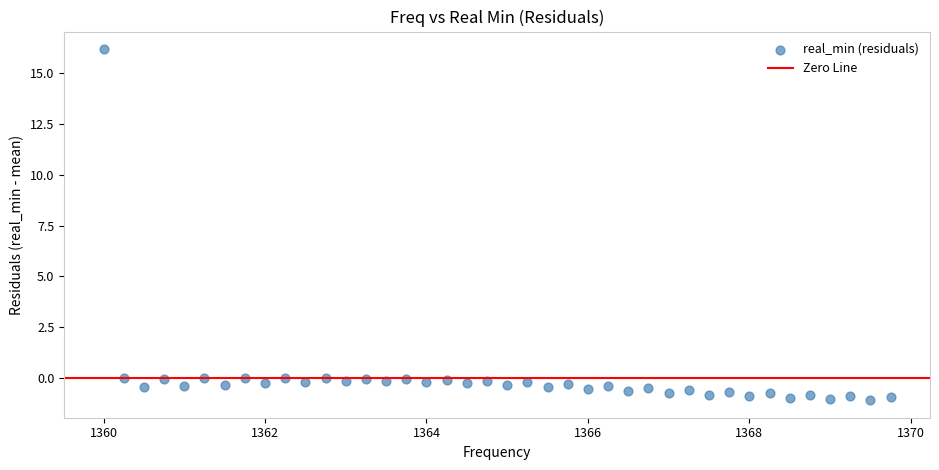

What is the range of Y values (max minus min)?

17.3